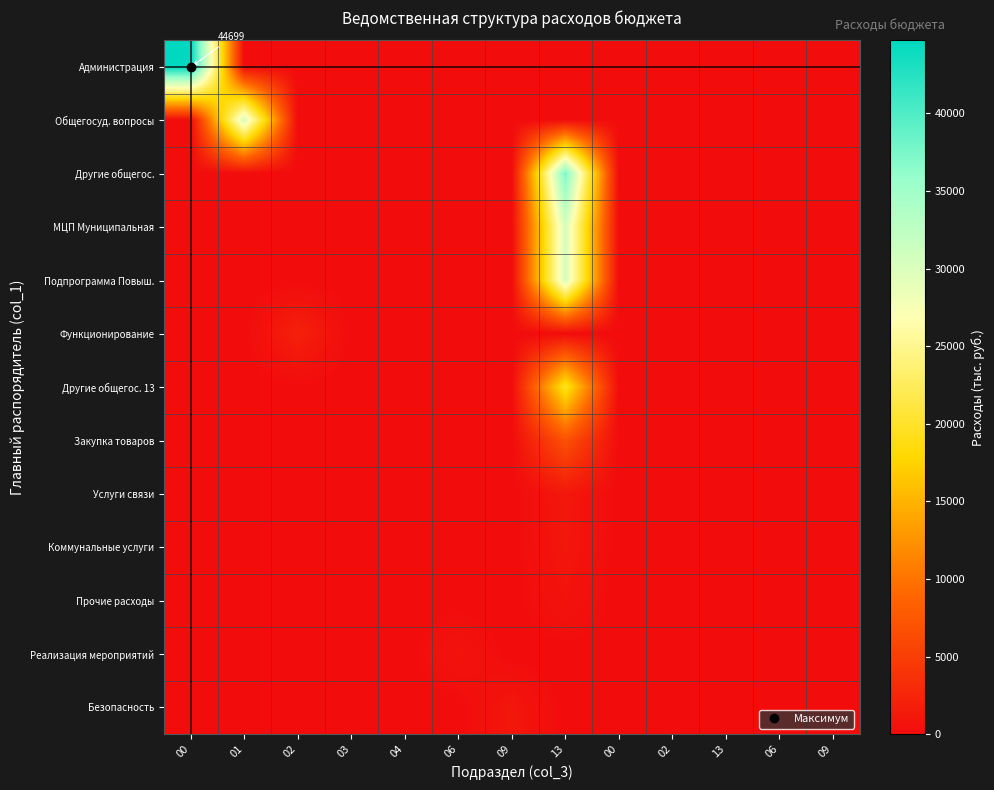

How many values in the Безопасность series exceed 0?

1